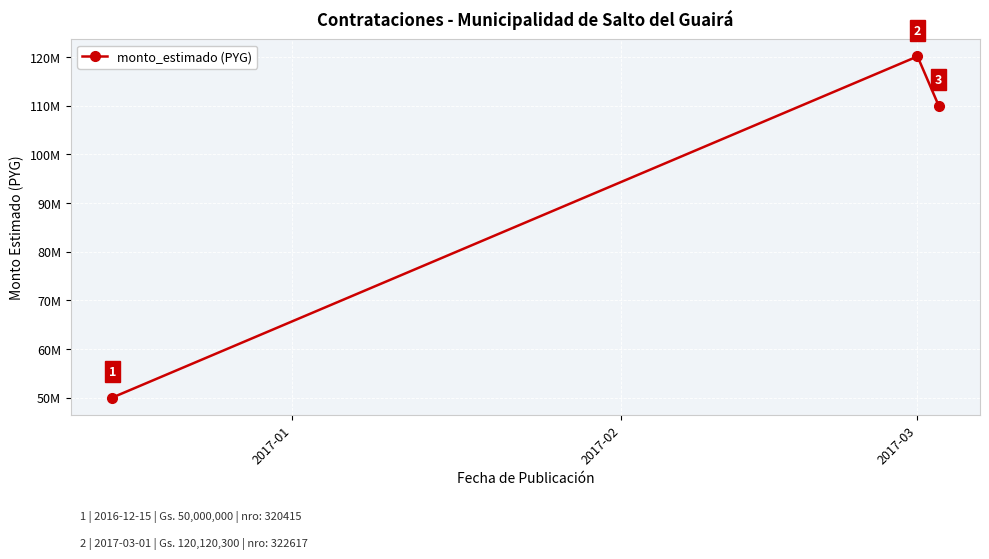

Does the chart have visible grid lines?

Yes